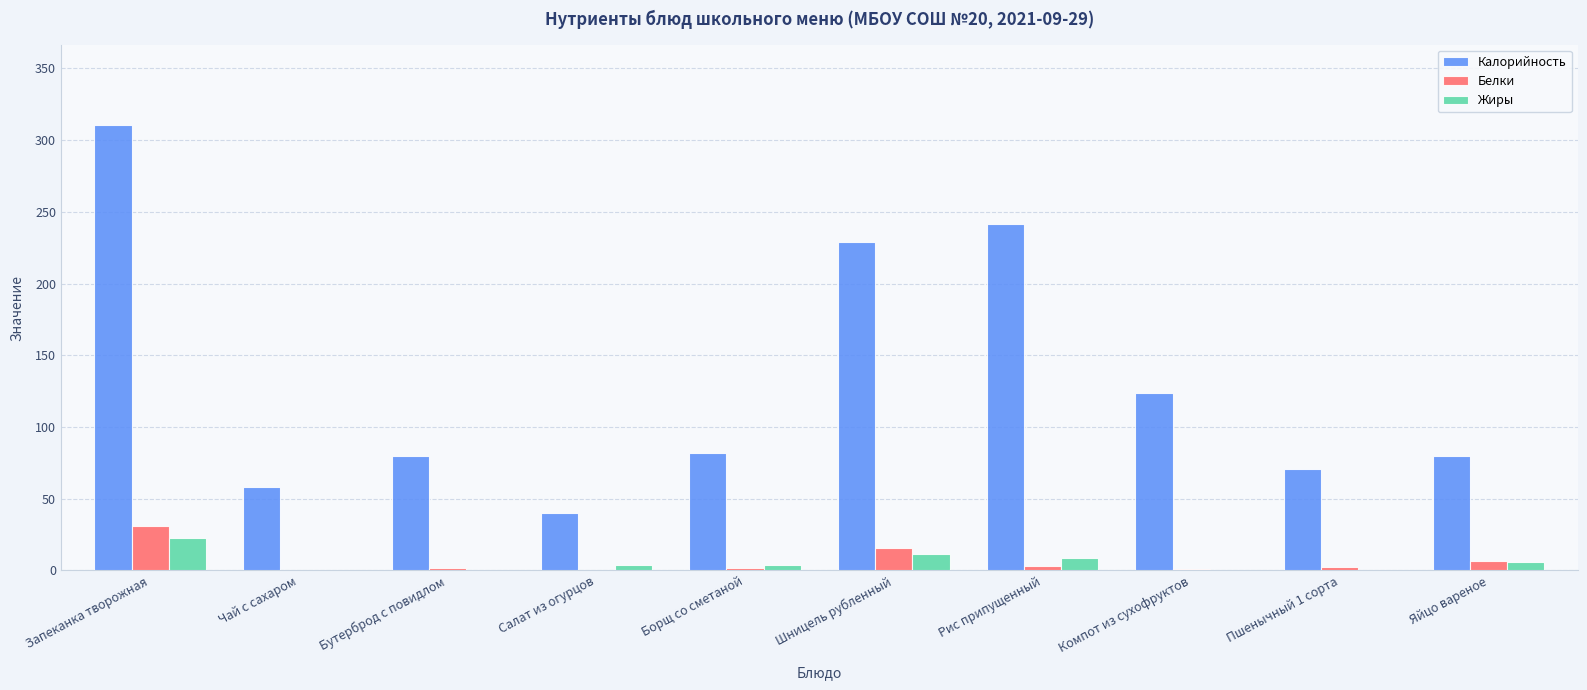

Read the Белки value at Компот из сухофруктов.

1.0